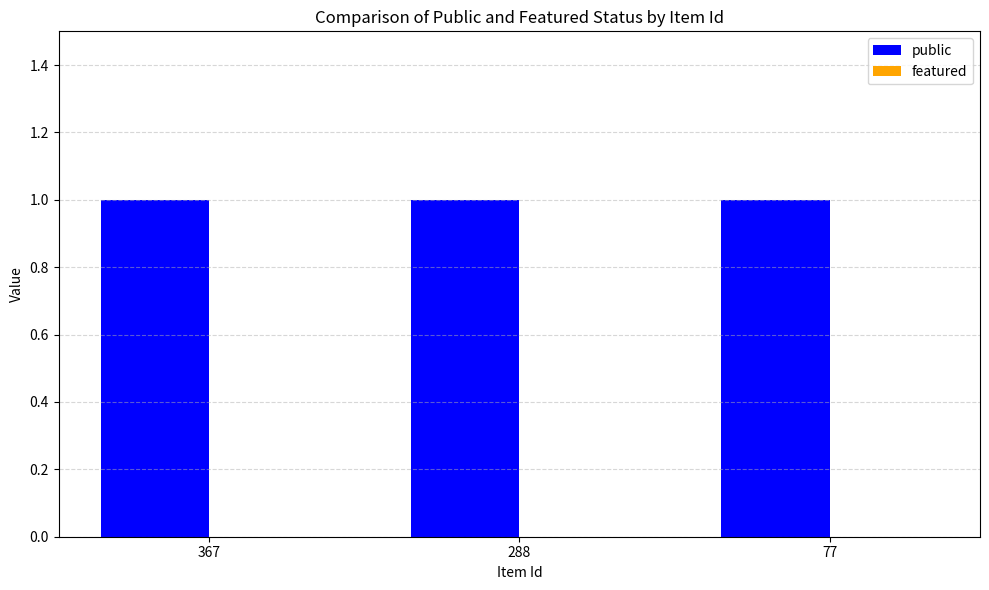

Reading left to right, list all the values displayed in this chart.

public: 367=1	288=1	77=1
featured: 367=0	288=0	77=0